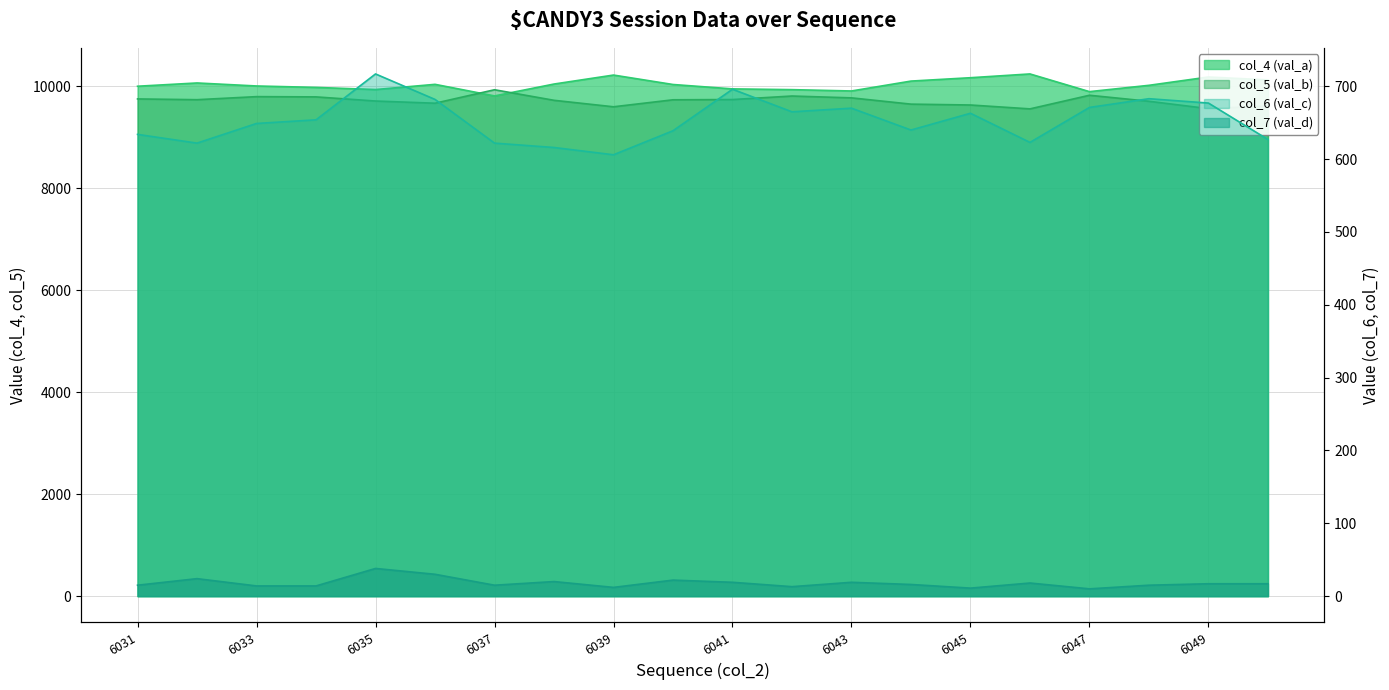

True or false: col_7 (val_d) has a value of 12 at 6039.

True